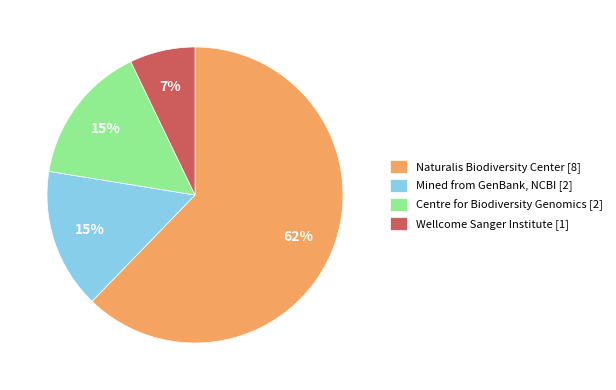

To the nearest percent, what percentage of the pie is Mined from GenBank, NCBI [2]?

15%